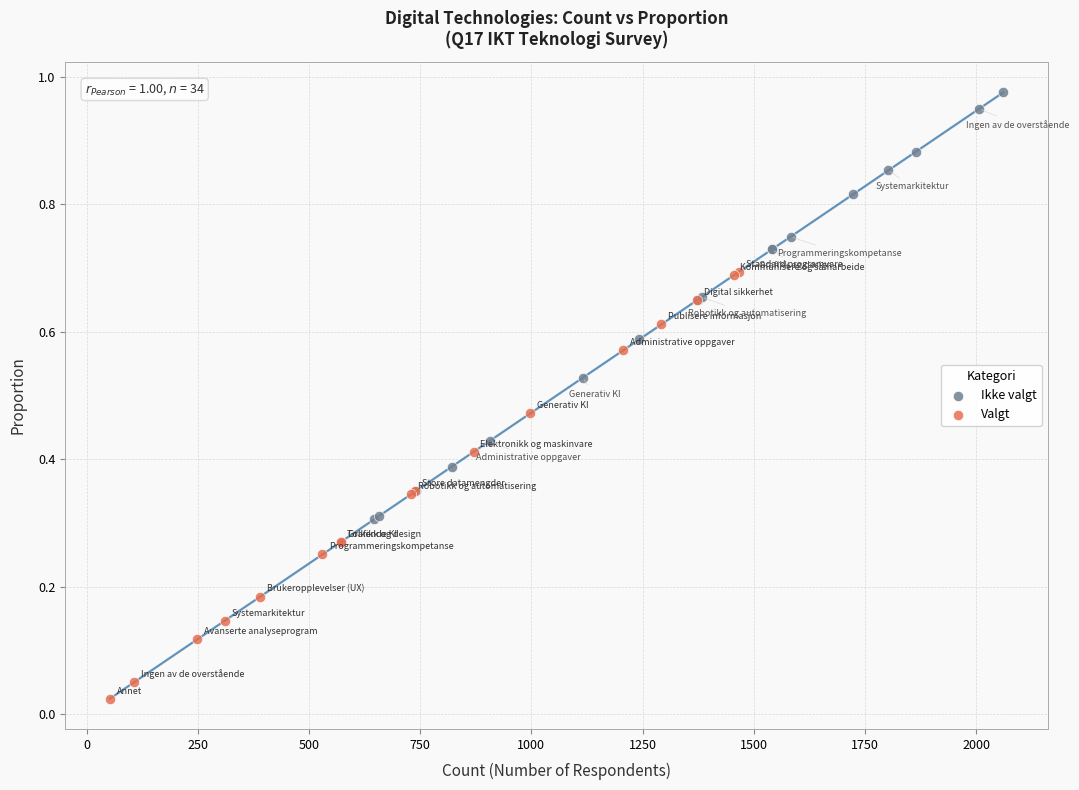

Which series contains the highest Y value?

Ikke valgt